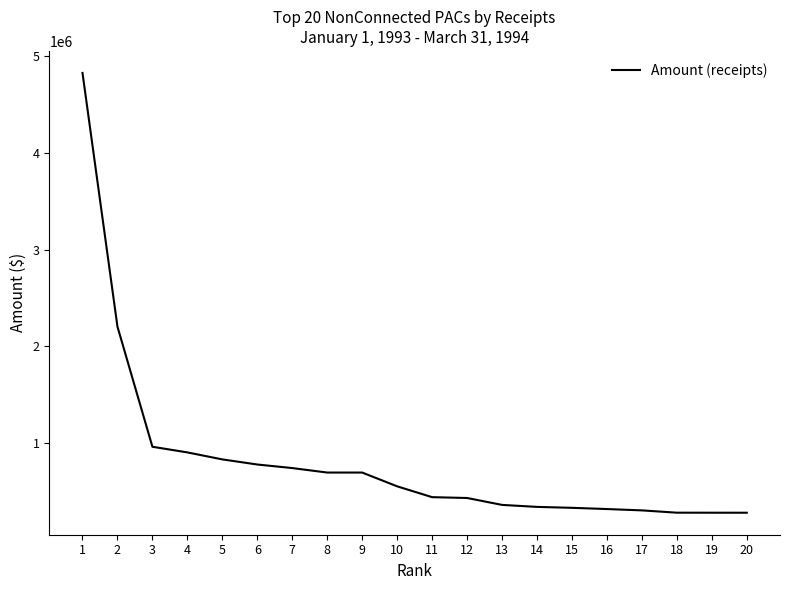

The value at 11 is 436952. True or false?

True